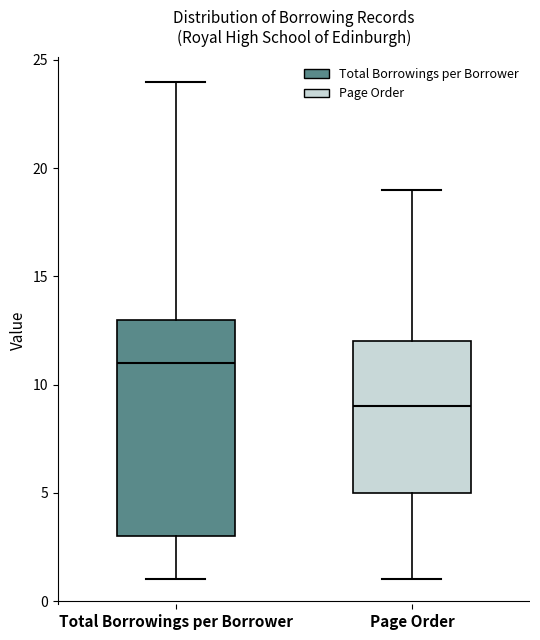

Which box has the highest median line?

Total Borrowings per Borrower